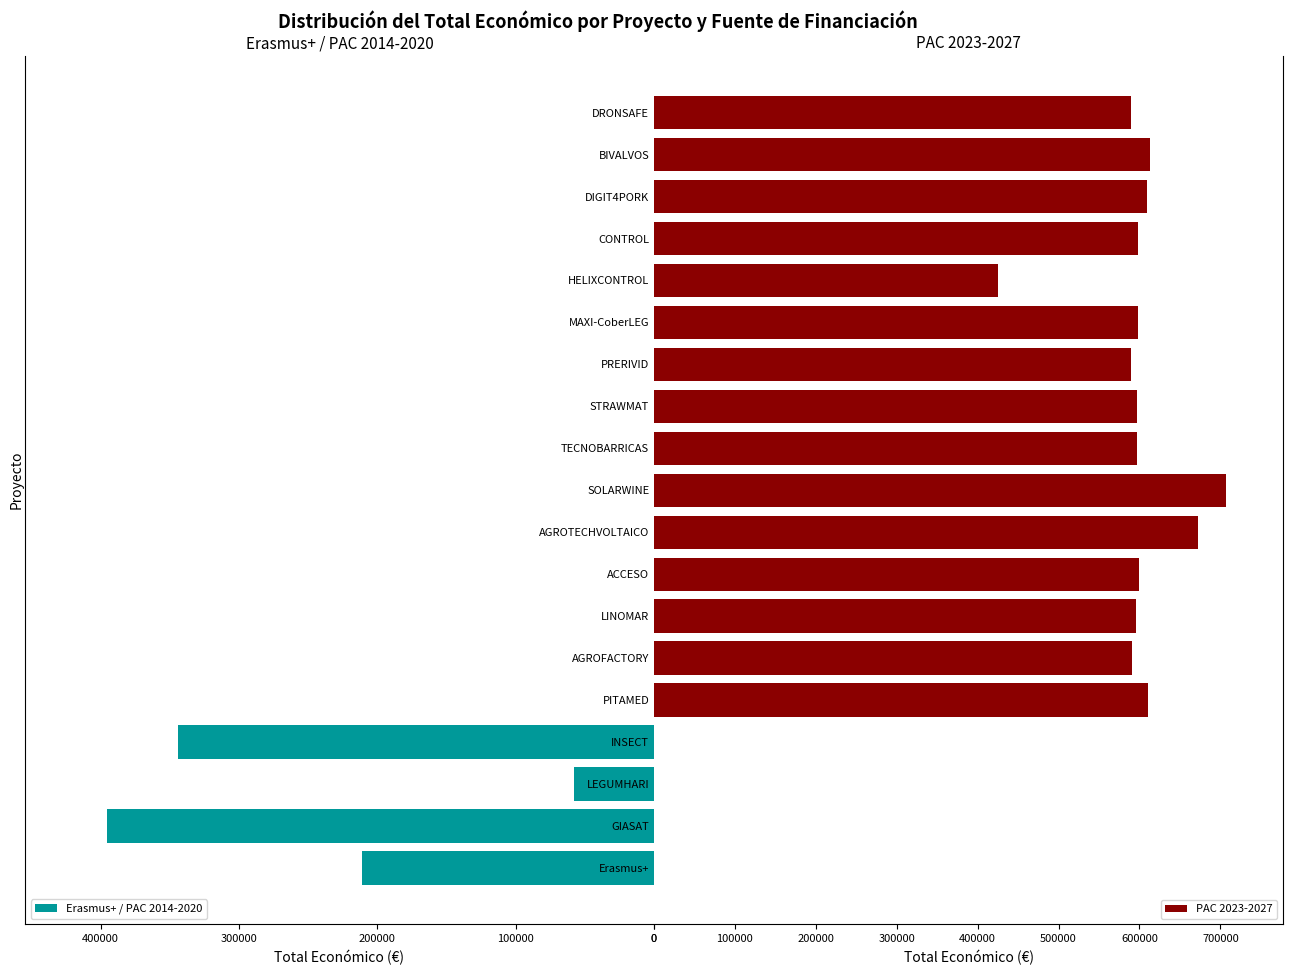

The PAC 2023-2027 series shows 610889 at PITAMED. True or false?

True